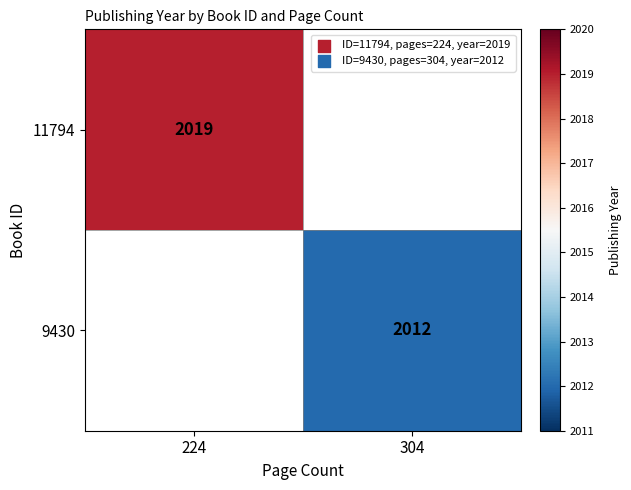

Is the value of 9430 at 304 greater than the value of 11794 at 224?

No